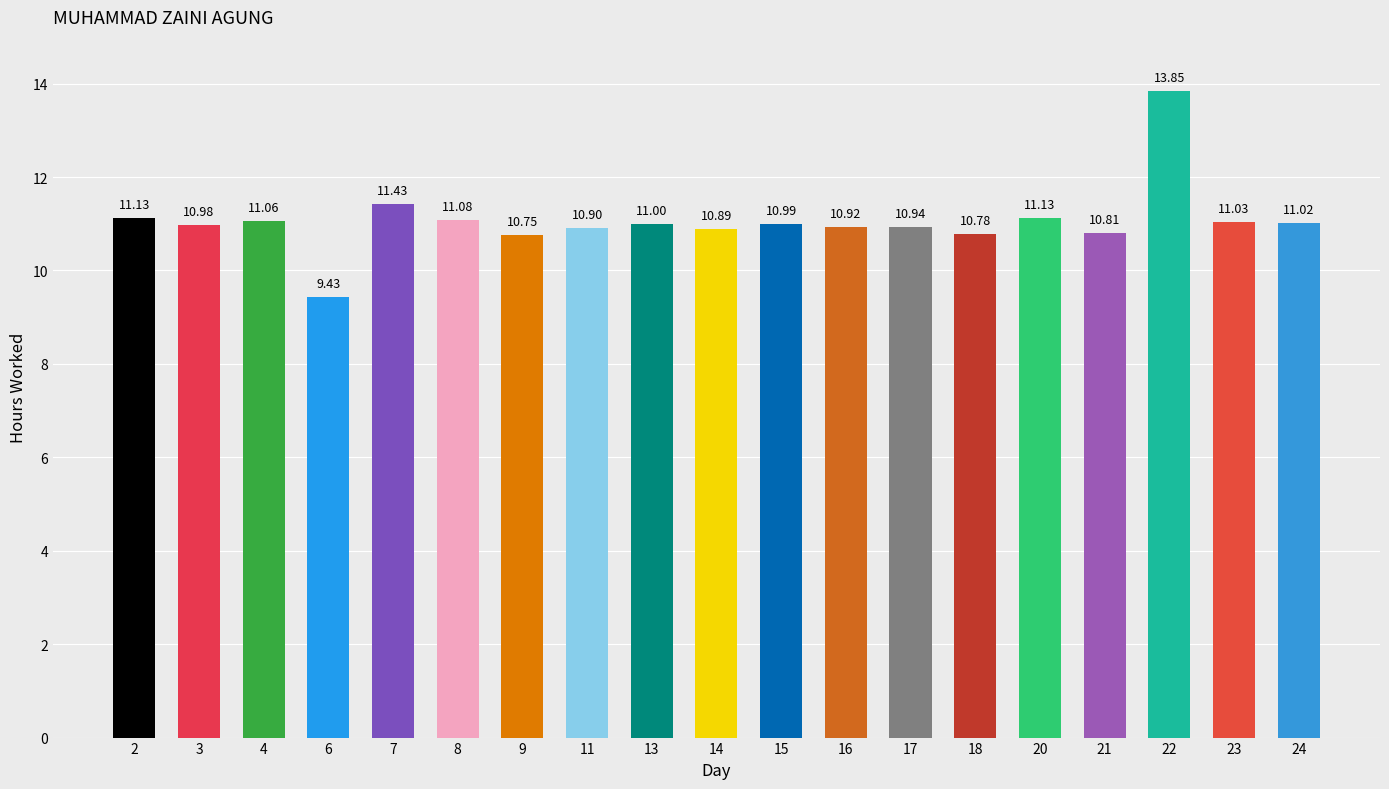

What is the average value?

11.1